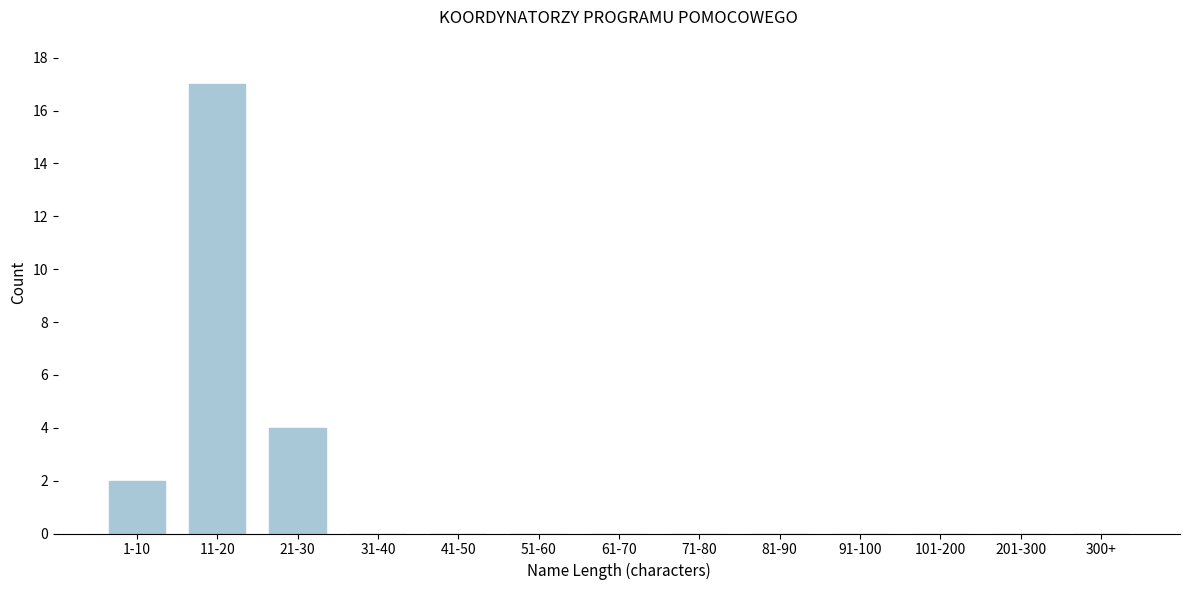

Reading left to right, what are all the values shown in this chart?

1-10=2	11-20=17	21-30=4	31-40=0	41-50=0	51-60=0	61-70=0	71-80=0	81-90=0	91-100=0	101-200=0	201-300=0	300+=0